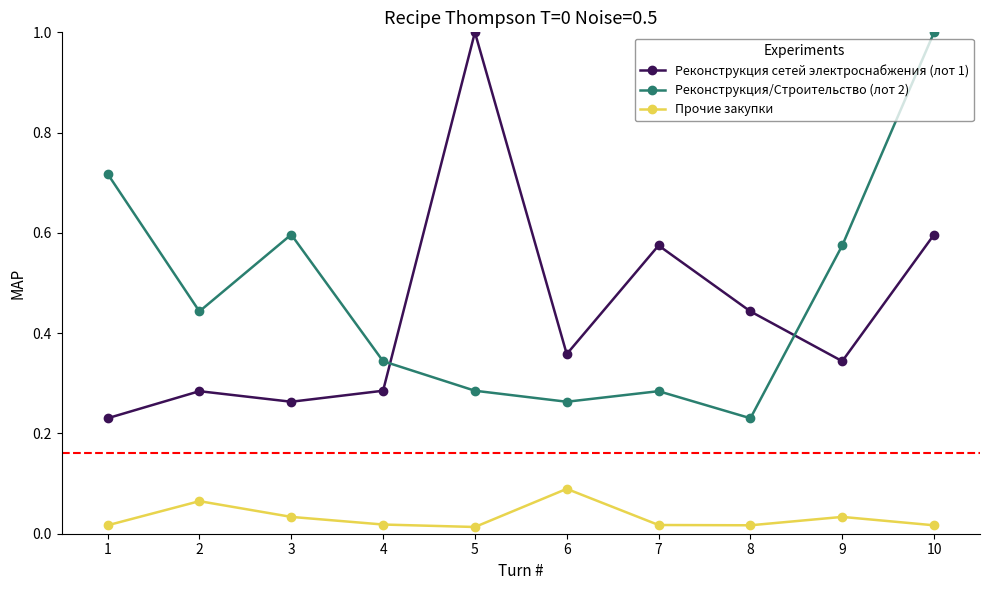

What is the highest value of the Реконструкция/Строительство (лот 2) series?

1.0